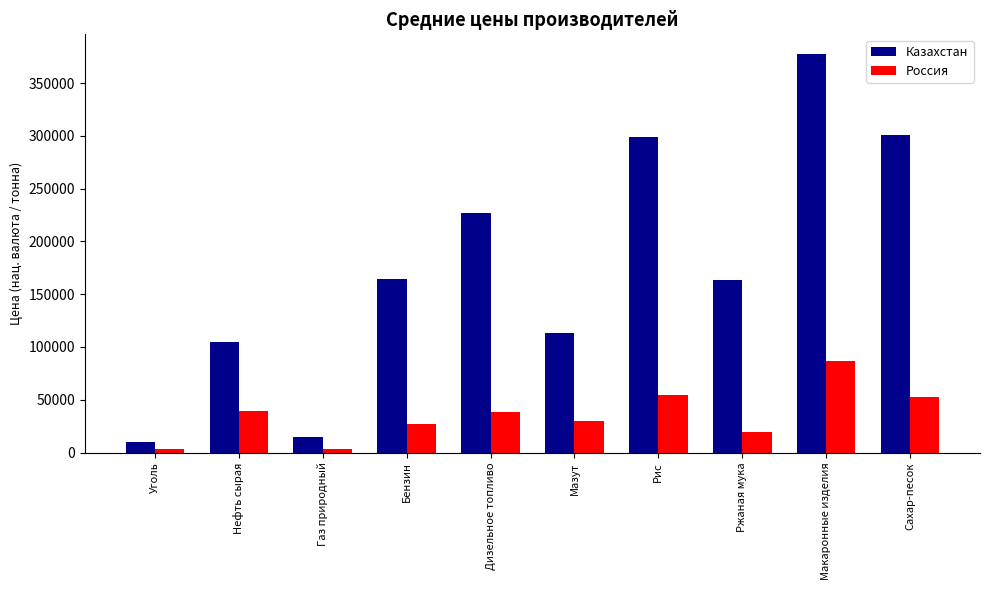

The Казахстан series shows 105097.0 at Нефть сырая. True or false?

True